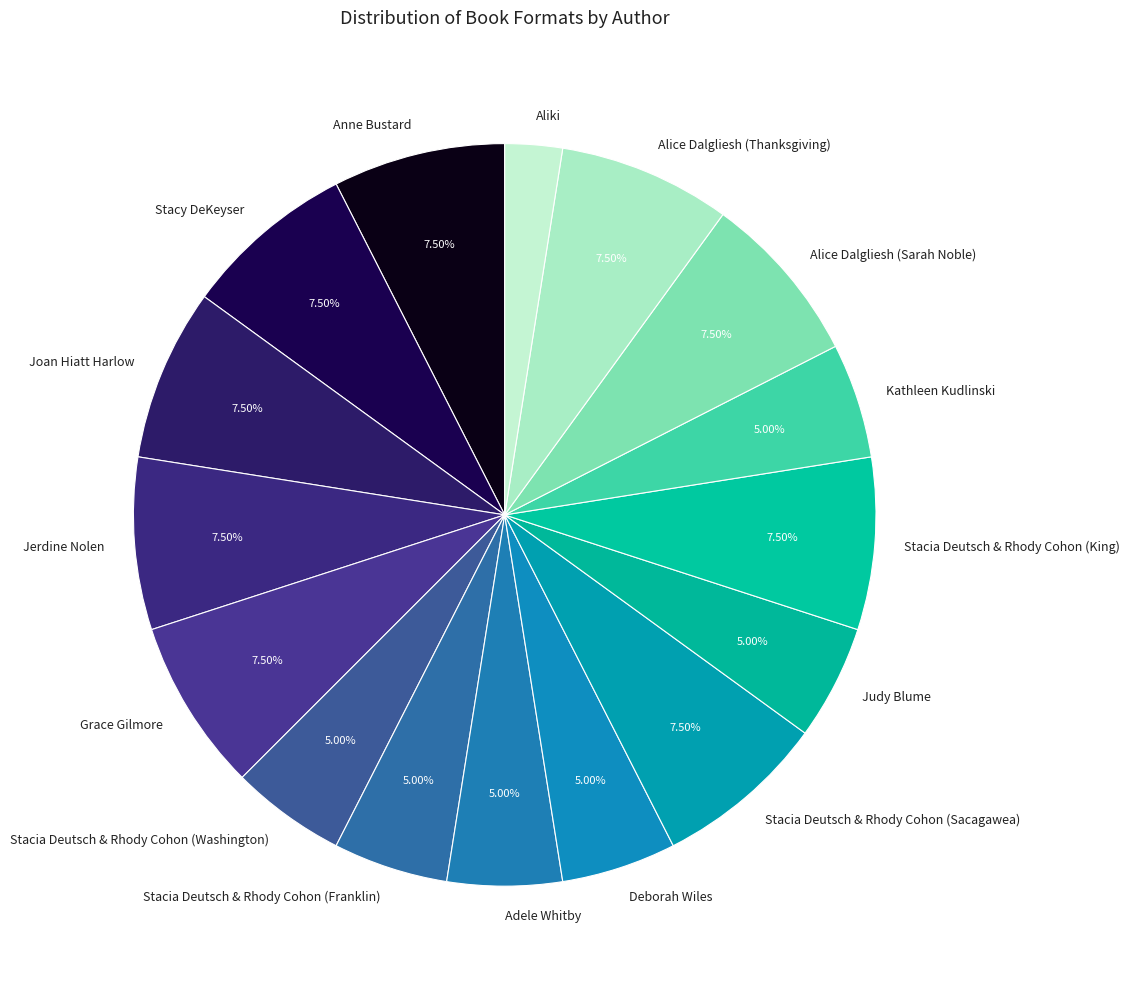

Does Stacia Deutsch & Rhody Cohon (King) represent more than half of the total?

No